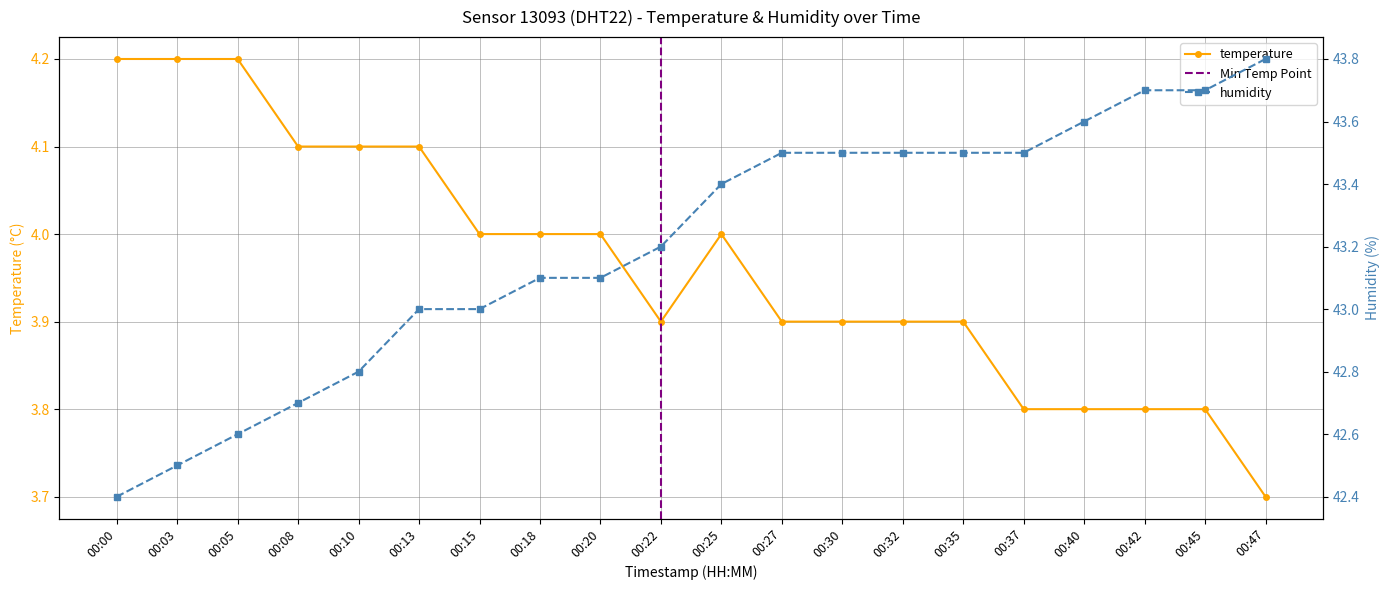

Between 00:18 and 00:40, which series saw the biggest shift?

humidity